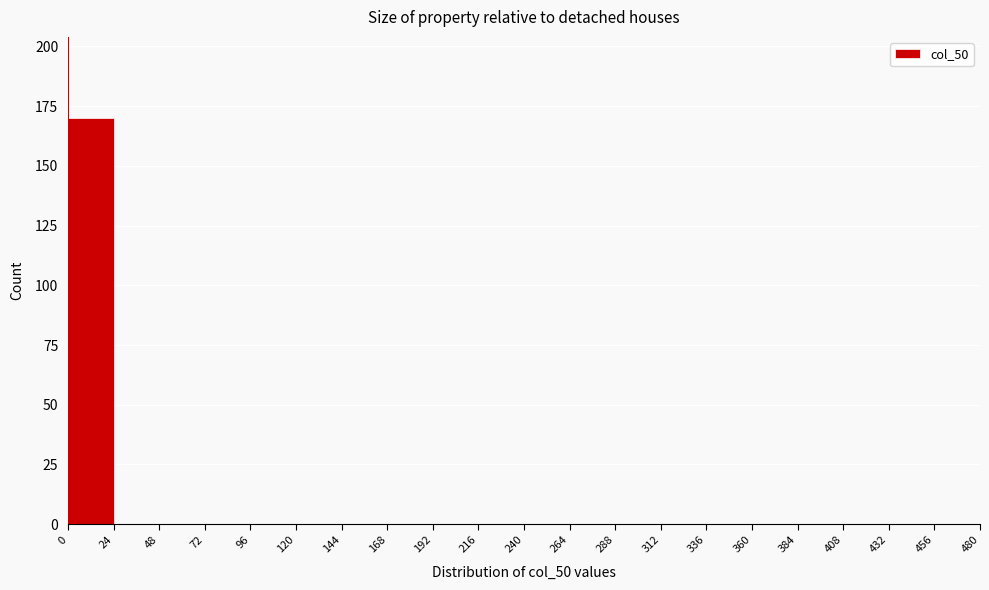

How tall is the bar that spans 0 to 24 on the x-axis? The values are not printed on the chart, so give them approximately, as read against the axis.

170